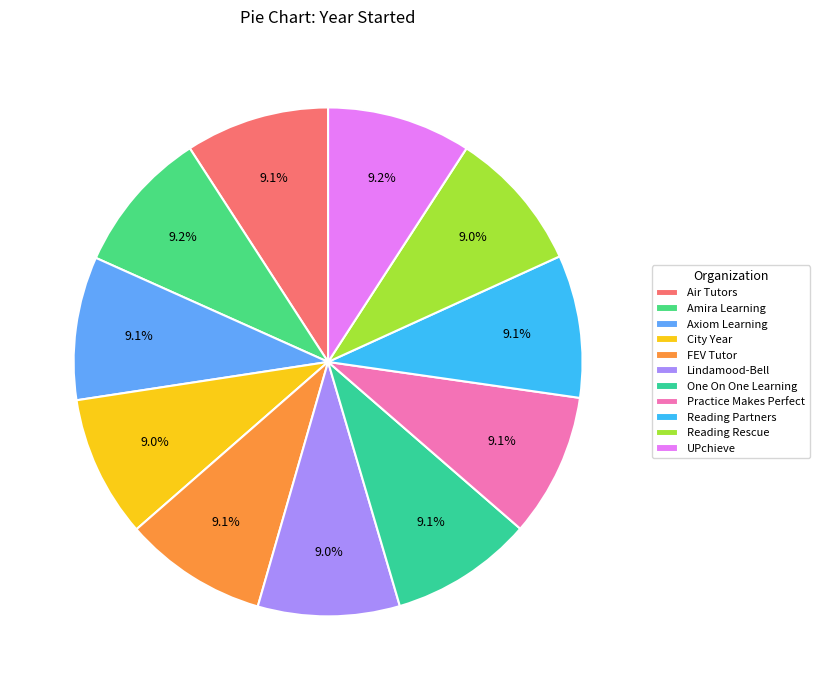

How many slices are in this pie chart?

11